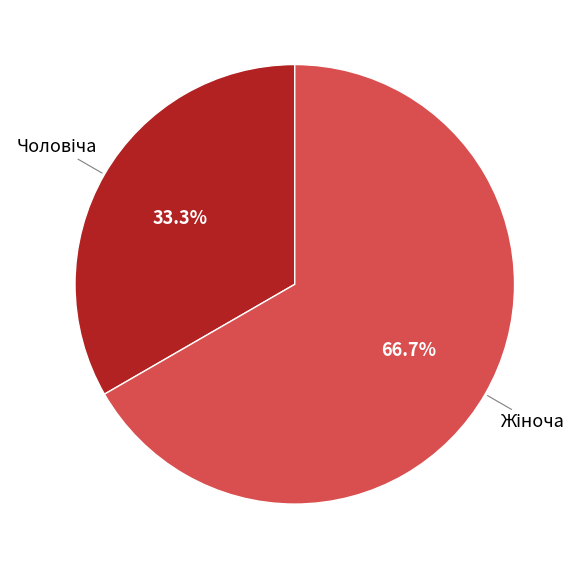

Is there any slice that represents more than half of the pie?

Yes